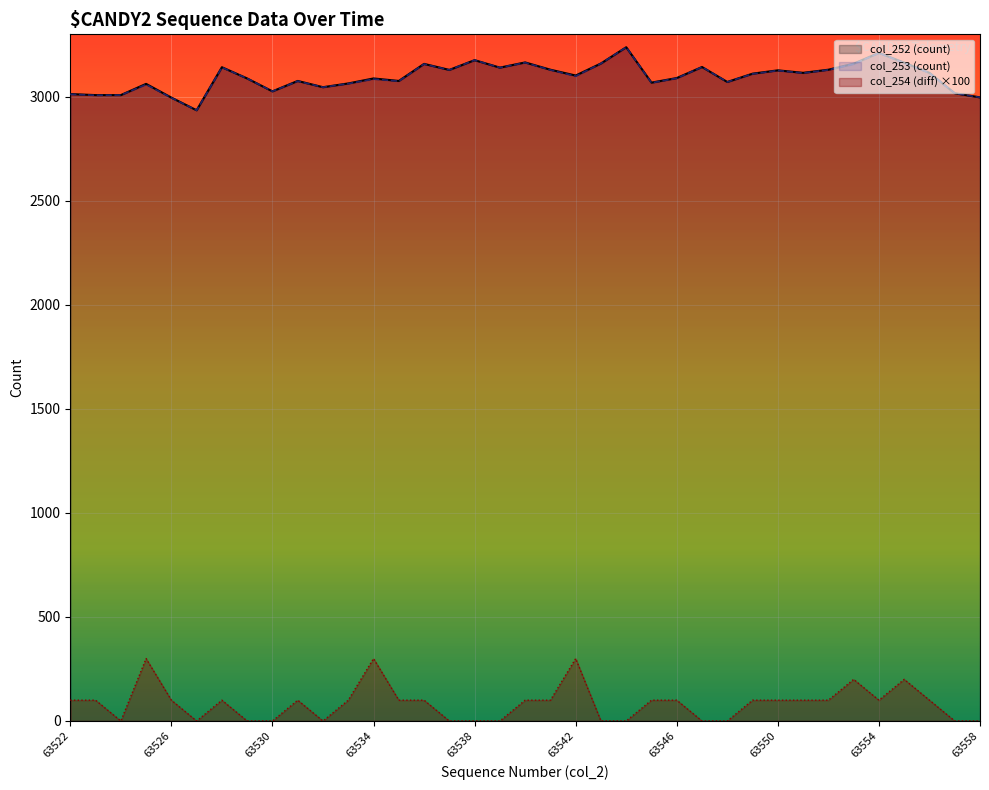

How many col_254 (diff) values are between 0 and 100?

32